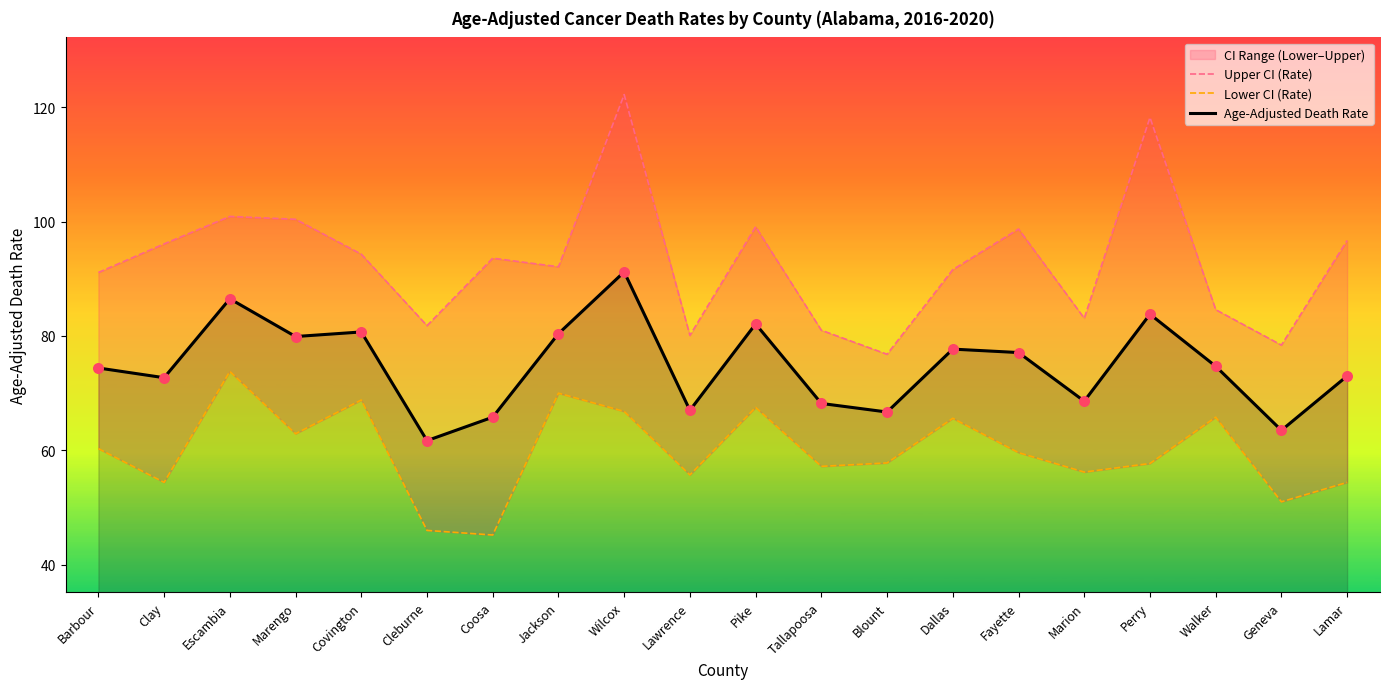

What is the lowest value of the Age-Adjusted Death Rate series?

61.7